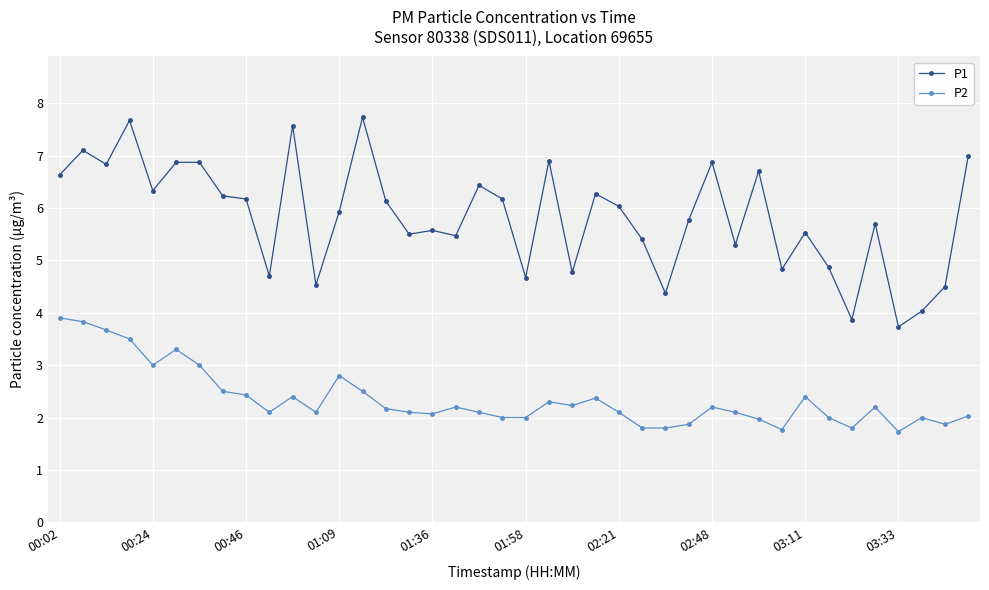

Which series has the largest range (max minus min)?

P1